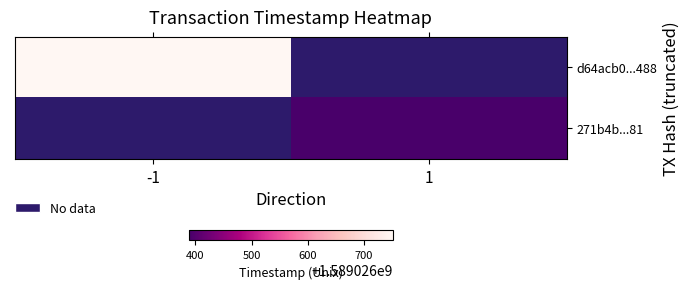

What is the total value across all series at time_stamp?

3178053140